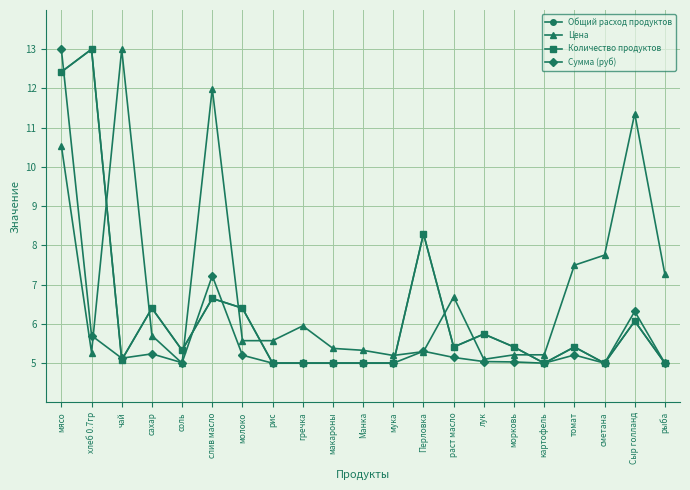

How many lines are shown in the chart?

4